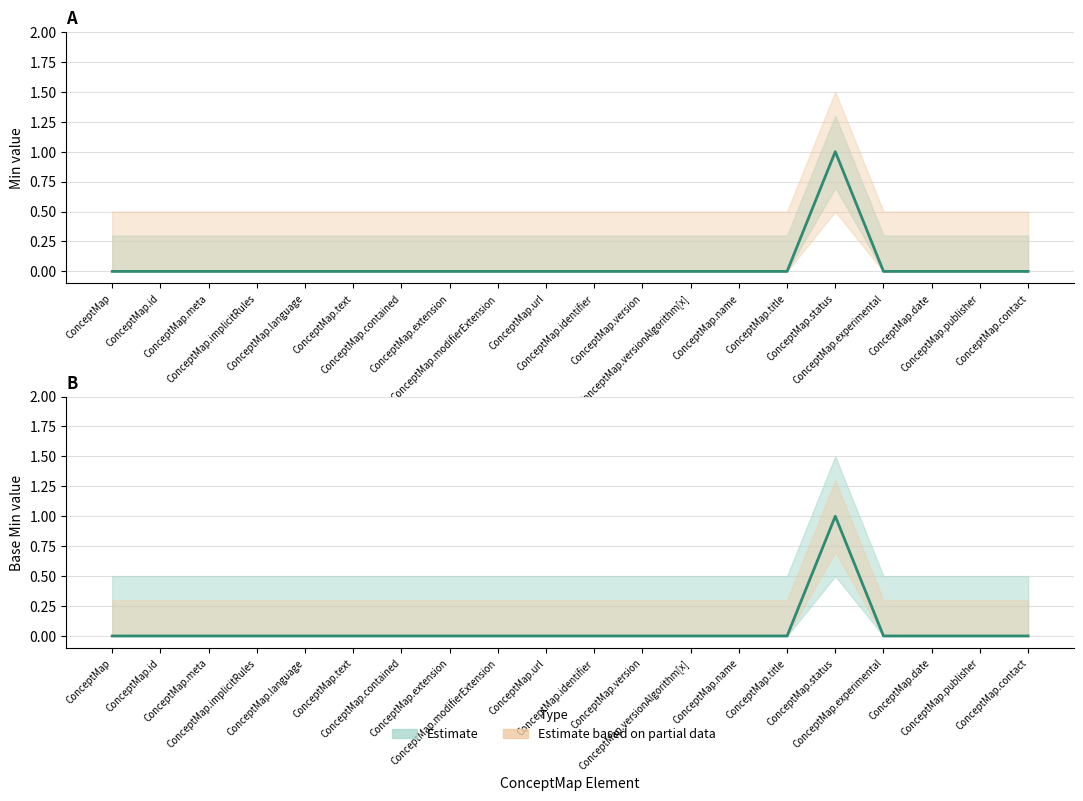

At which label does Min reach its peak?

ConceptMap.status